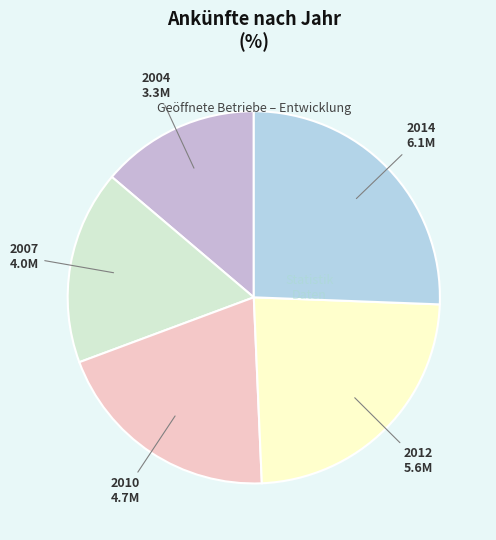

How many segments does this pie chart have?

5